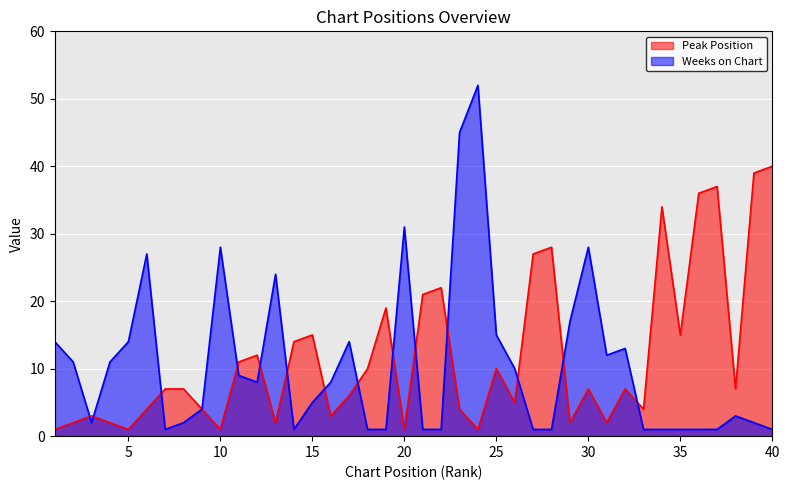

At which category is the sum across all series the highest?

24